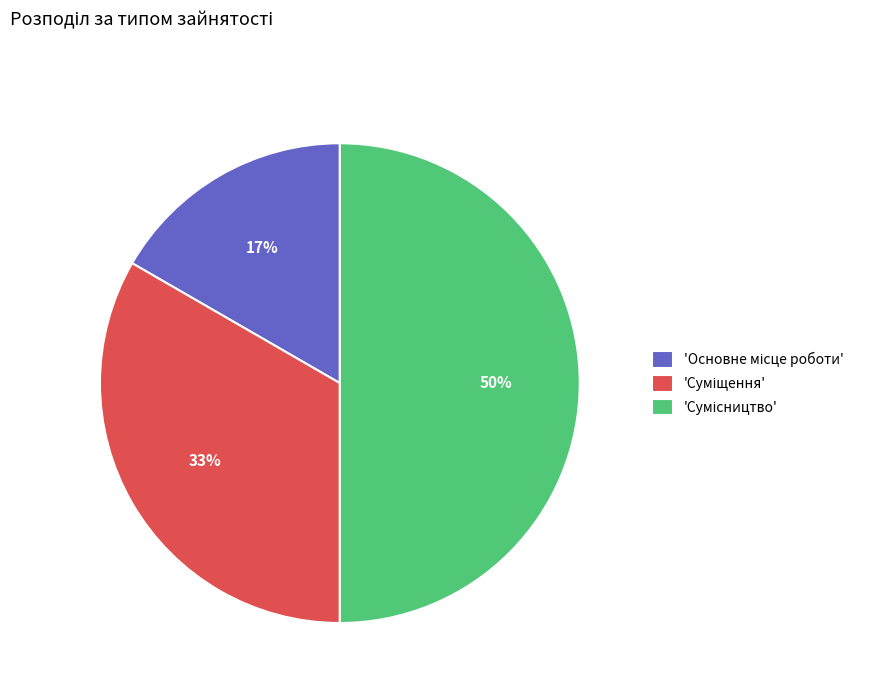

To the nearest percent, what is the average slice percentage?

33%